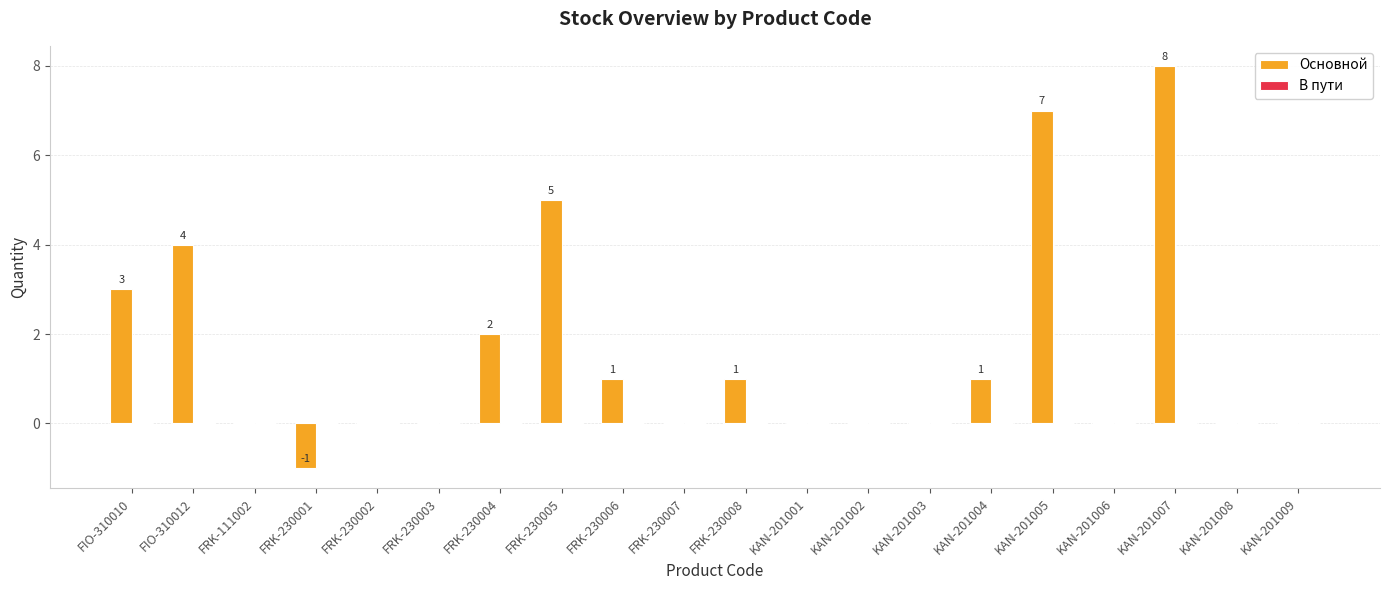

What is the greatest value displayed?

8